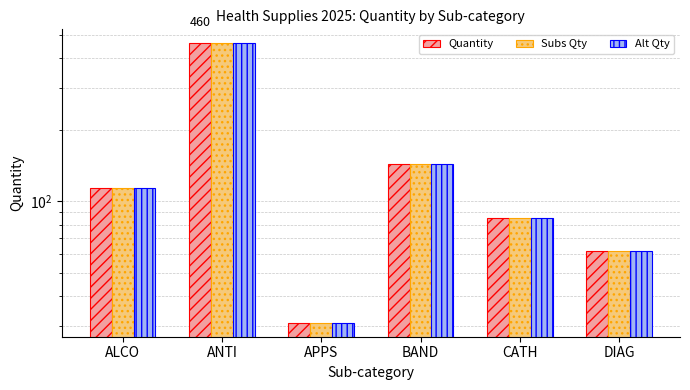

What is the greatest value displayed?

460